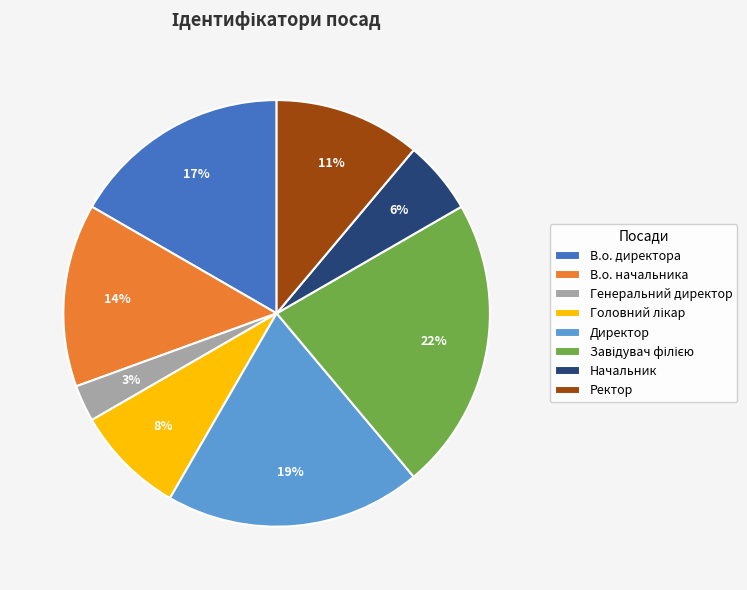

How many segments does this pie chart have?

8